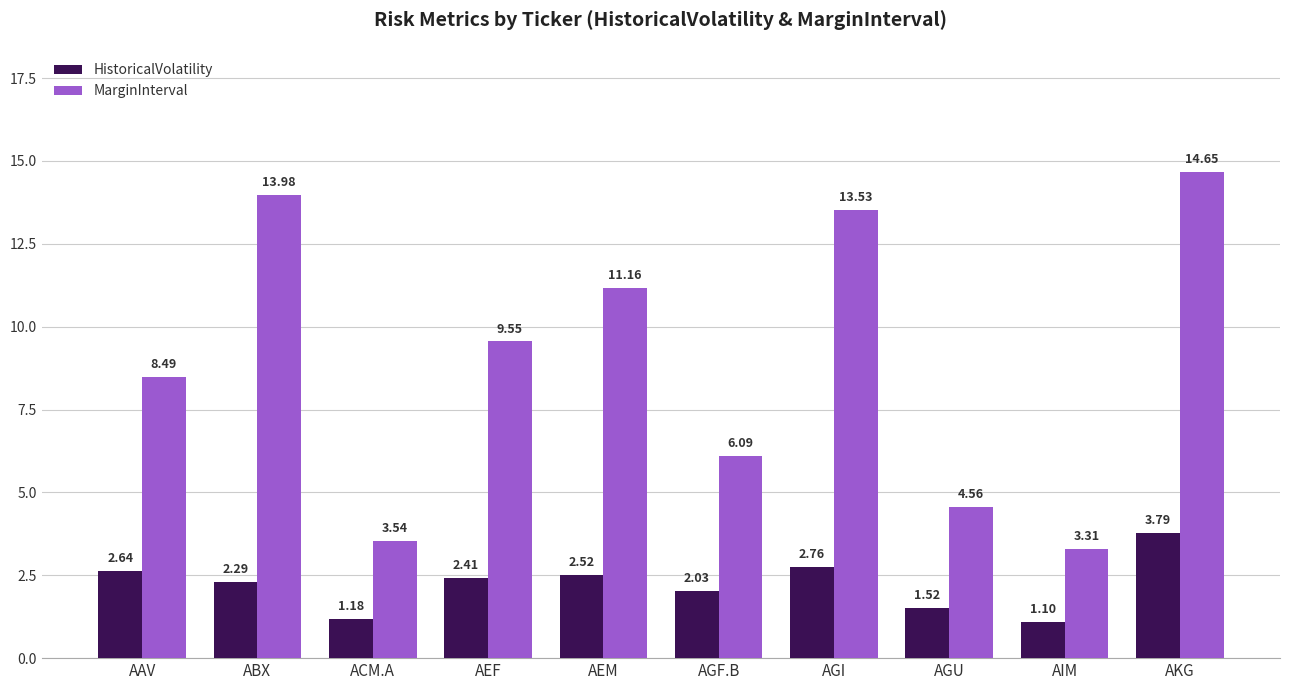

How many bars are there in total?

20